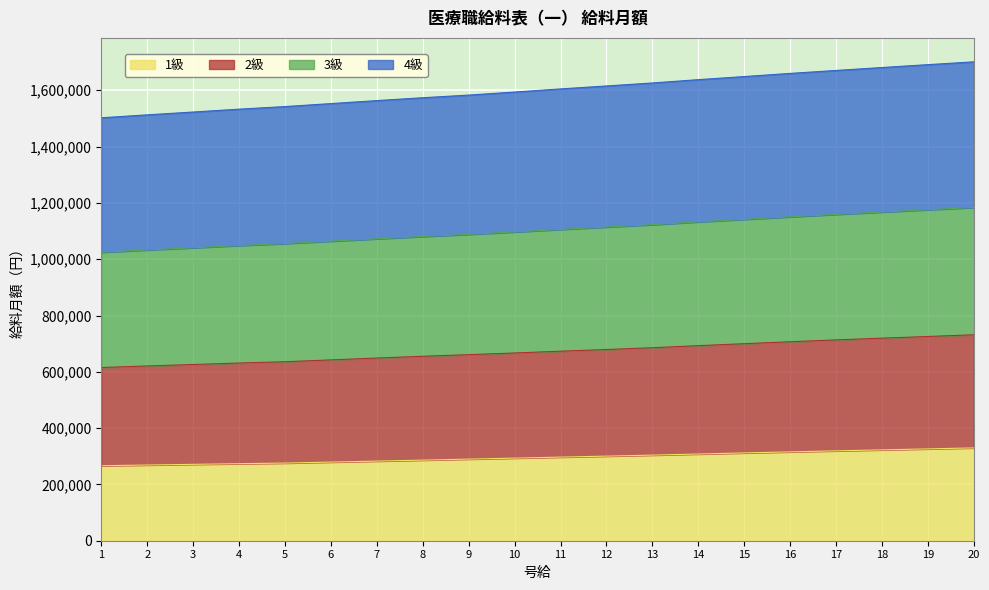

At which label does 1級 reach its minimum?

1